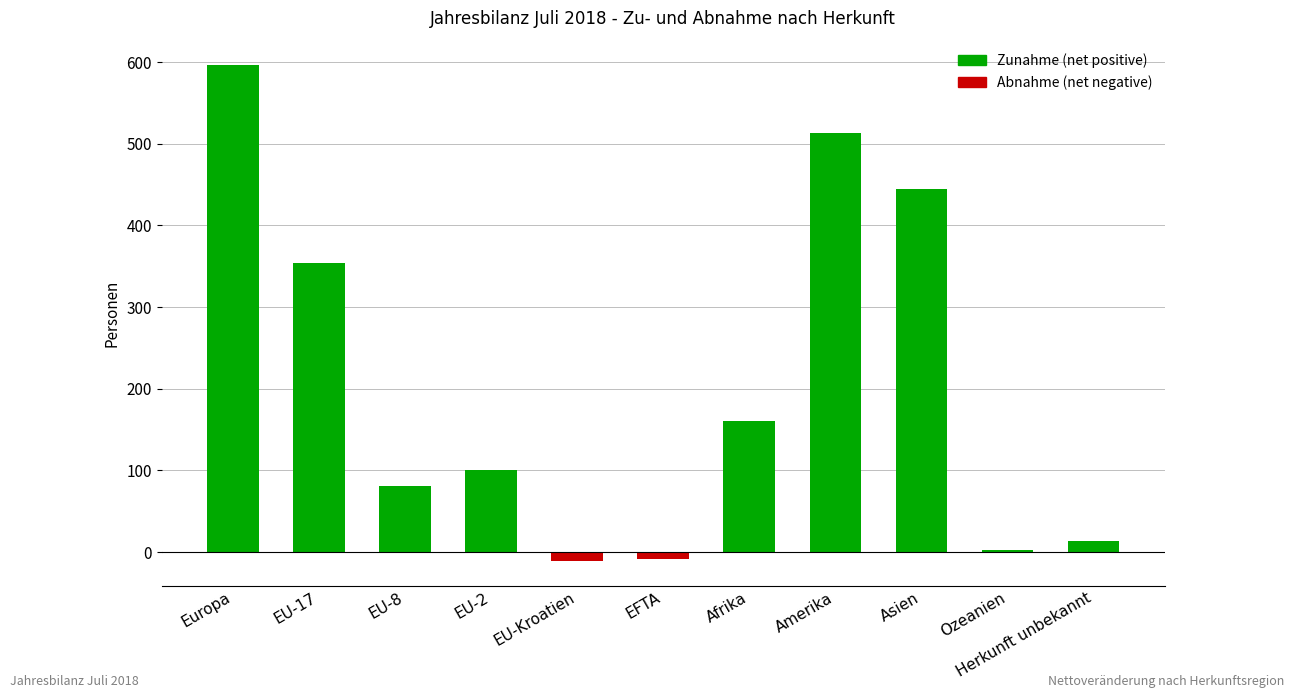

Is it true that the value at EFTA is -8?

True